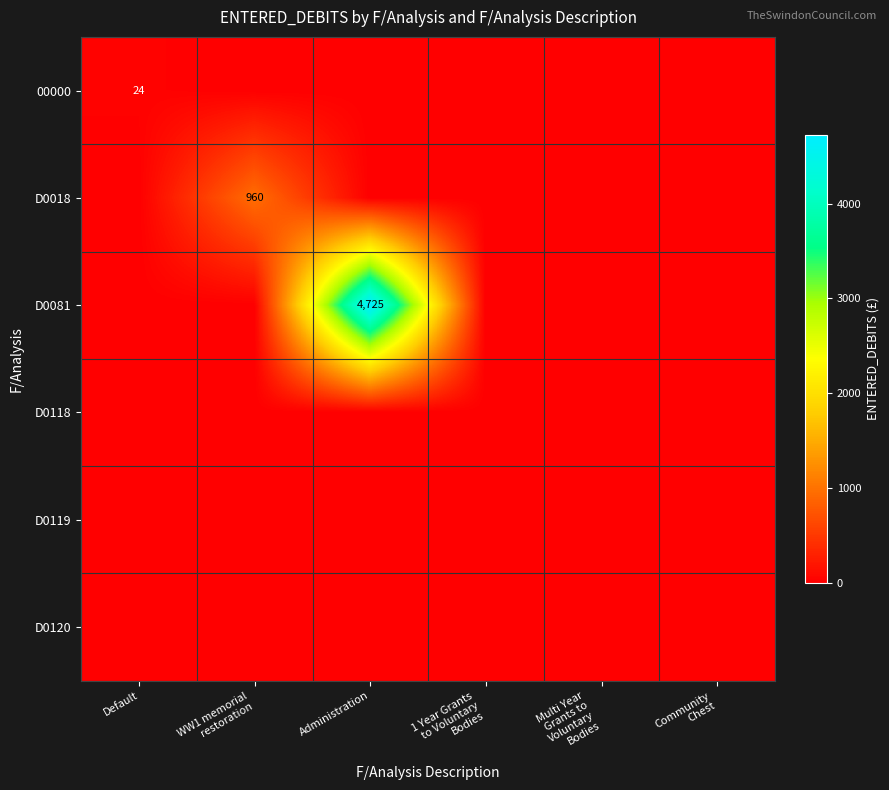

Is it true that D0081 equals 2605.9 at 1 Year Grants to Voluntary Bodies?

False